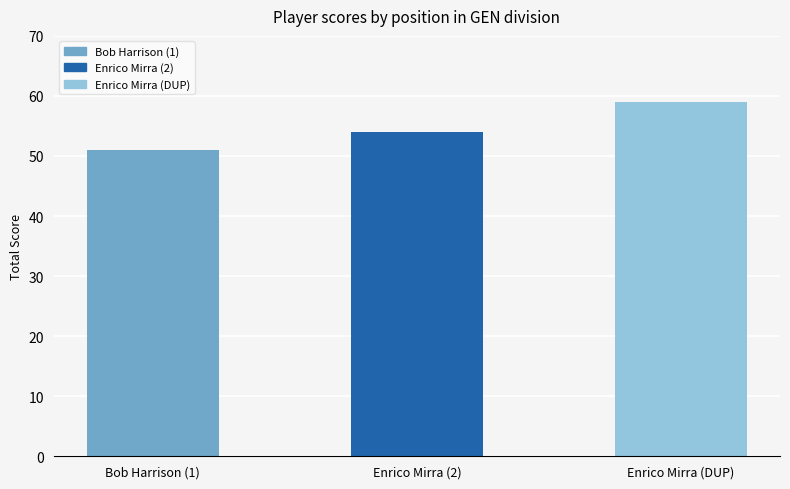

What is the label of the 3rd bar from the left?

Enrico Mirra (DUP)